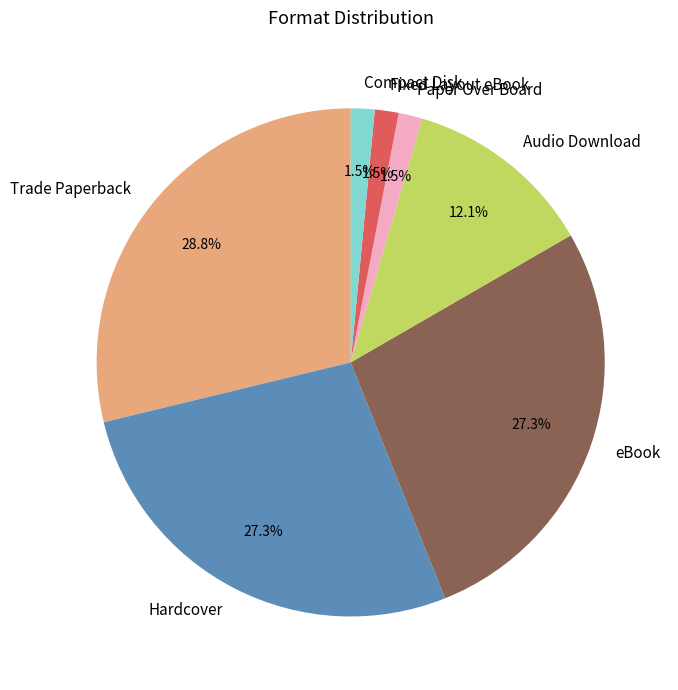

Is there any slice that represents more than half of the pie?

No